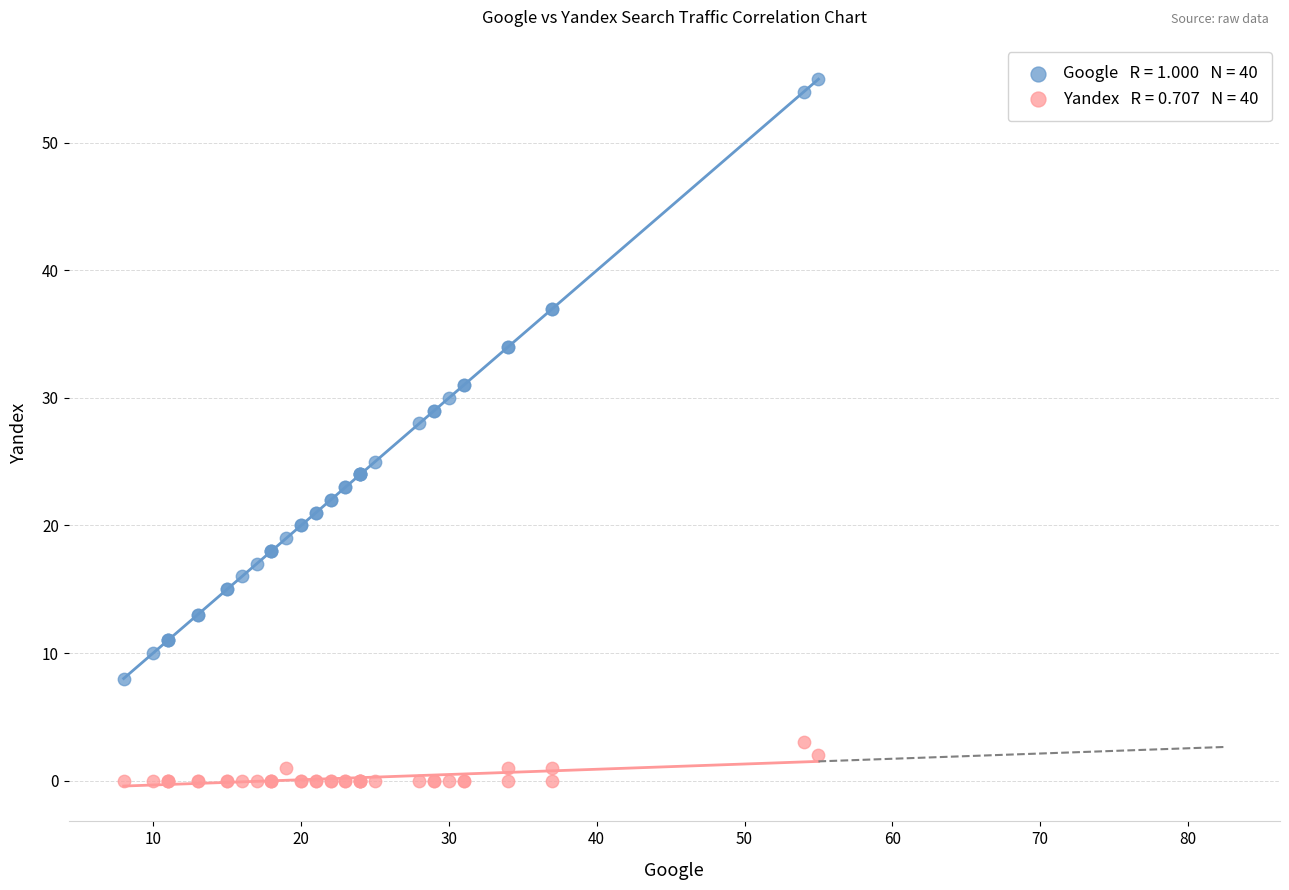

Across all series, what Y value is closest to 27?

28